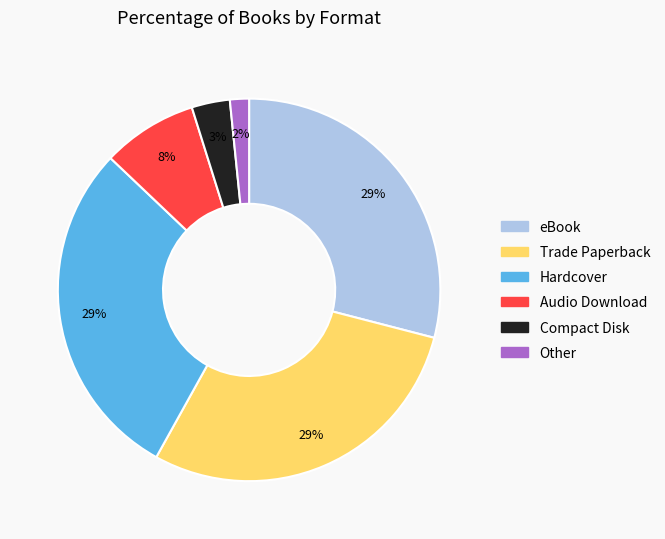

Is Trade Paperback the majority of the pie?

No